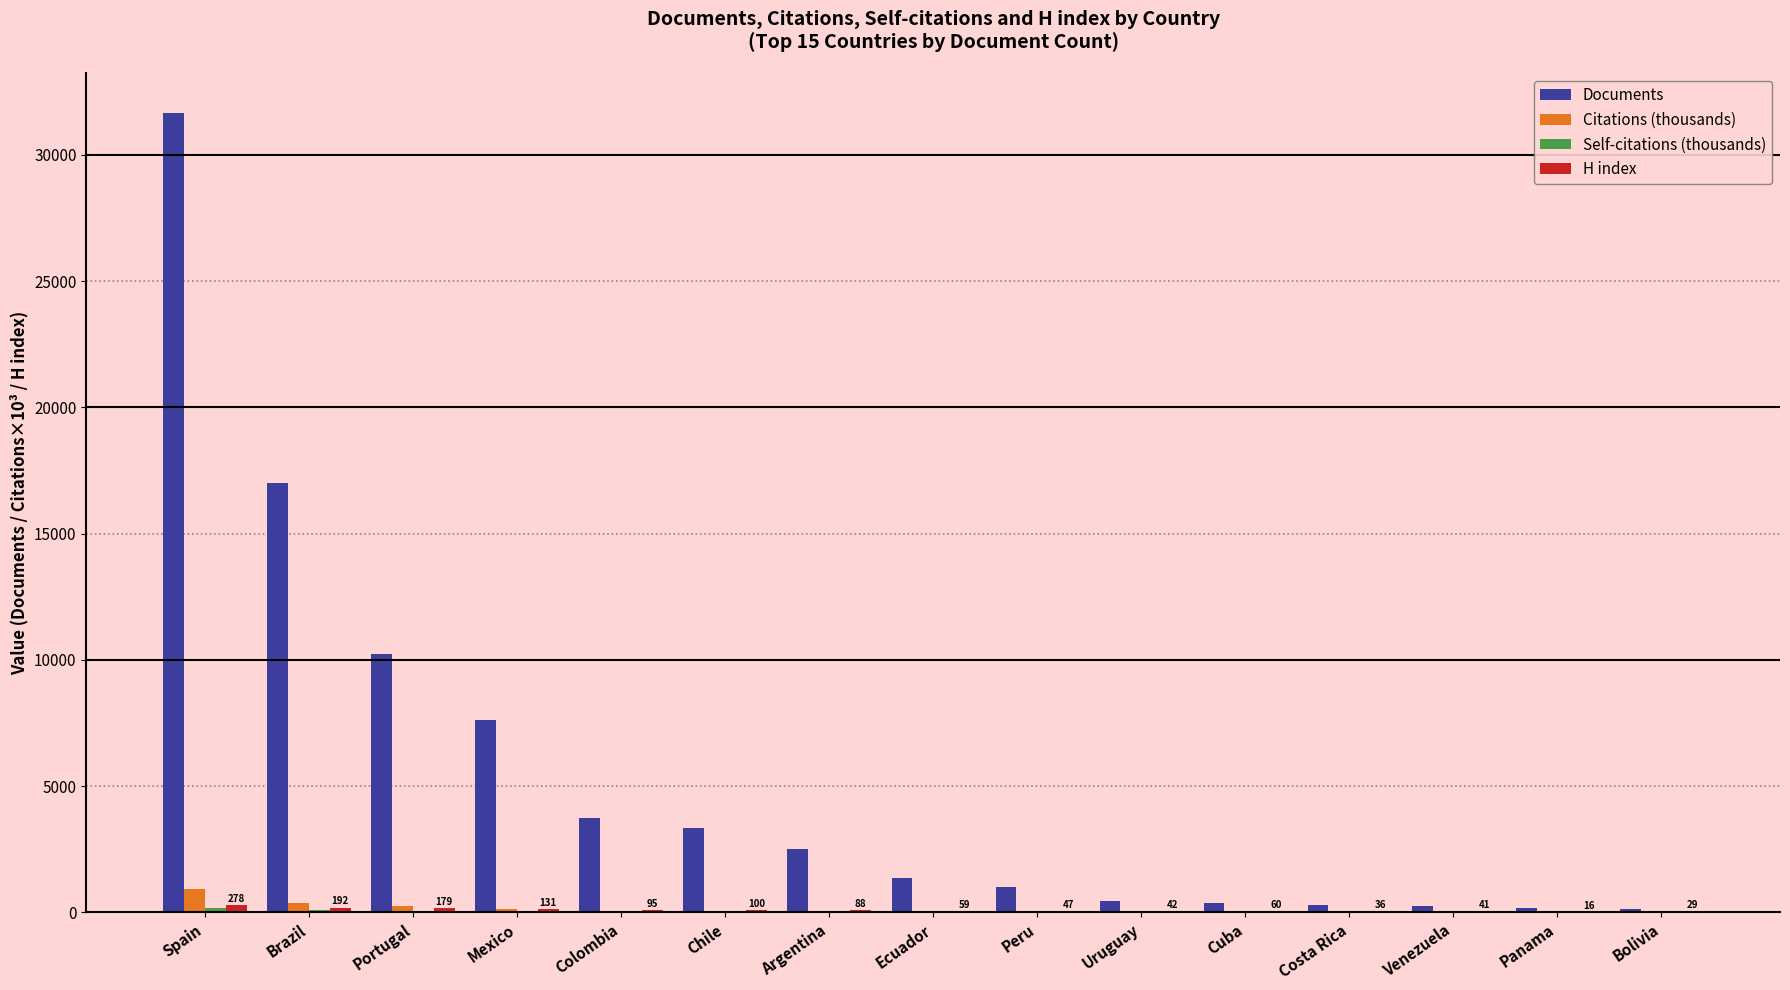

At which label is Documents closest to 15892?

Brazil